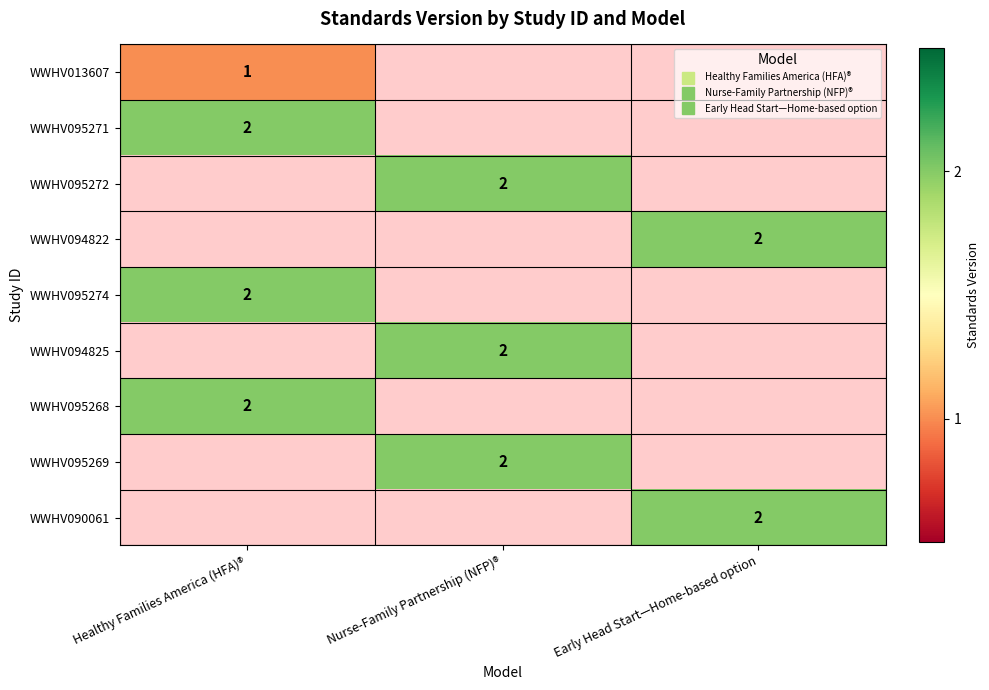

Is it true that WWHV095271 equals 0.7 at Healthy Families America (HFA)®?

False